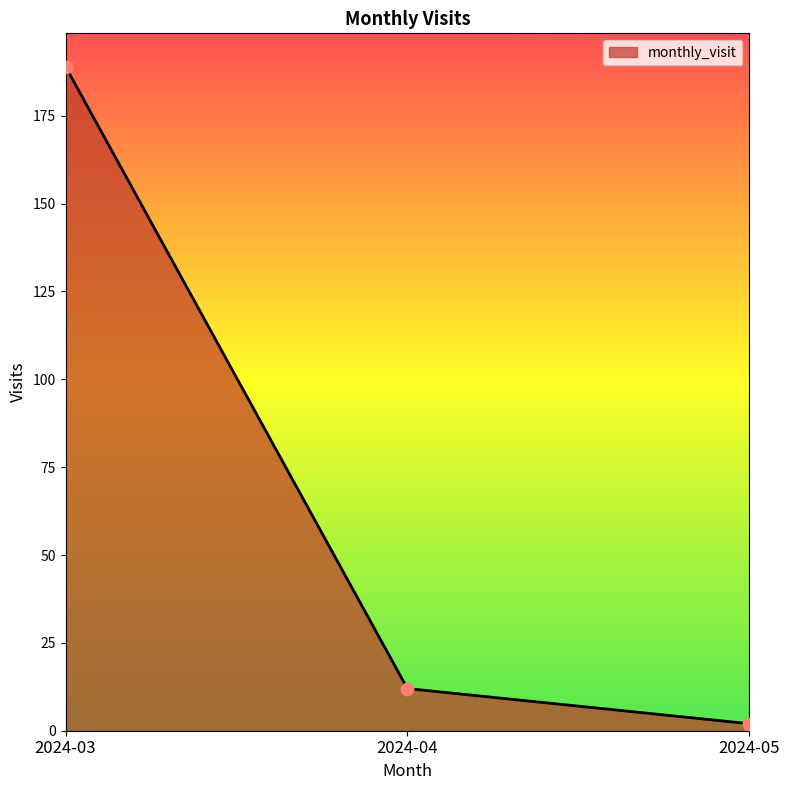

Which has a higher value, 2024-05 or 2024-04?

2024-04